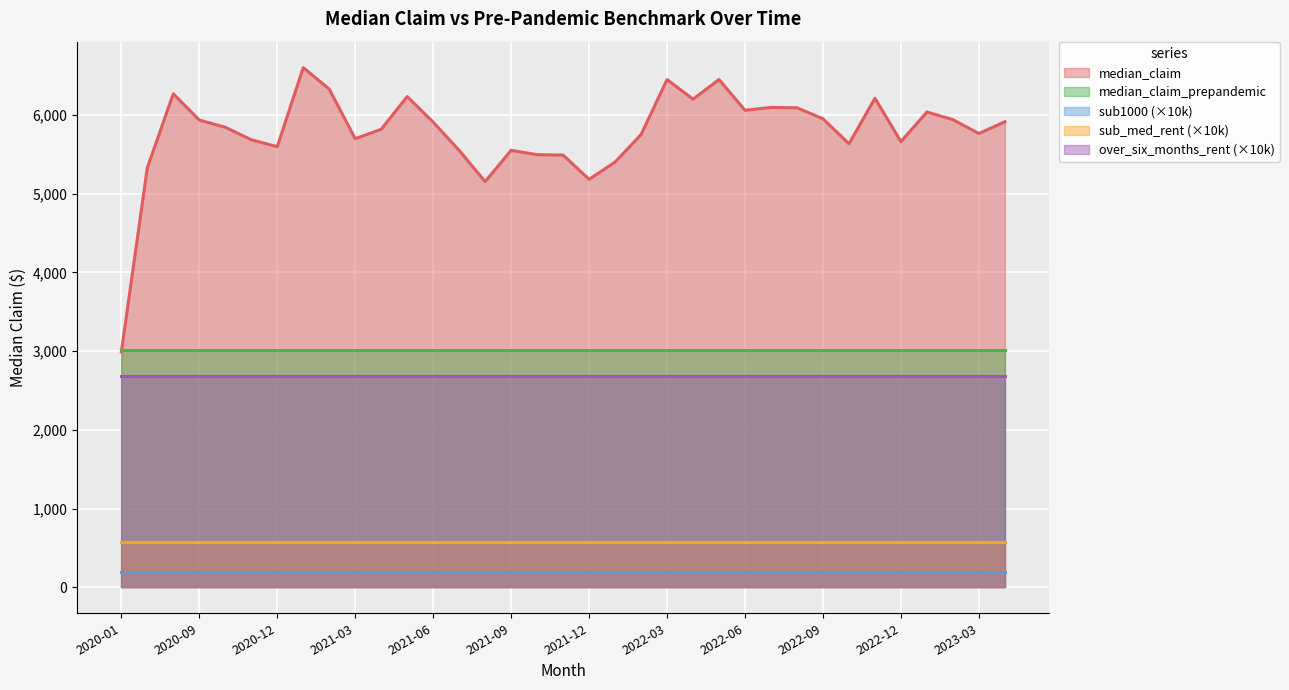

The value of sub_med_rent at 2021-11 is 0.1. True or false?

False